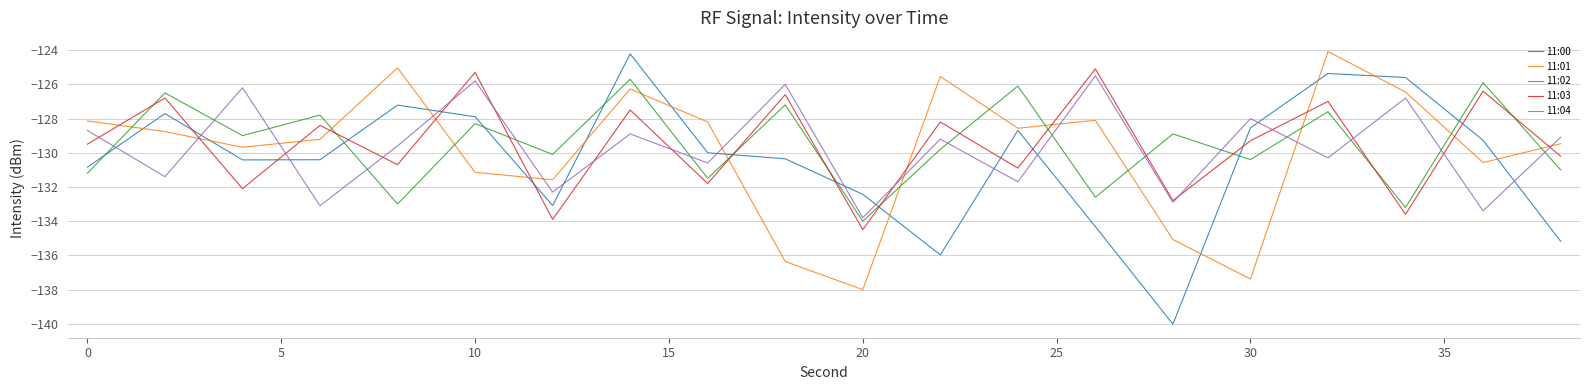

How many lines are shown in the chart?

5